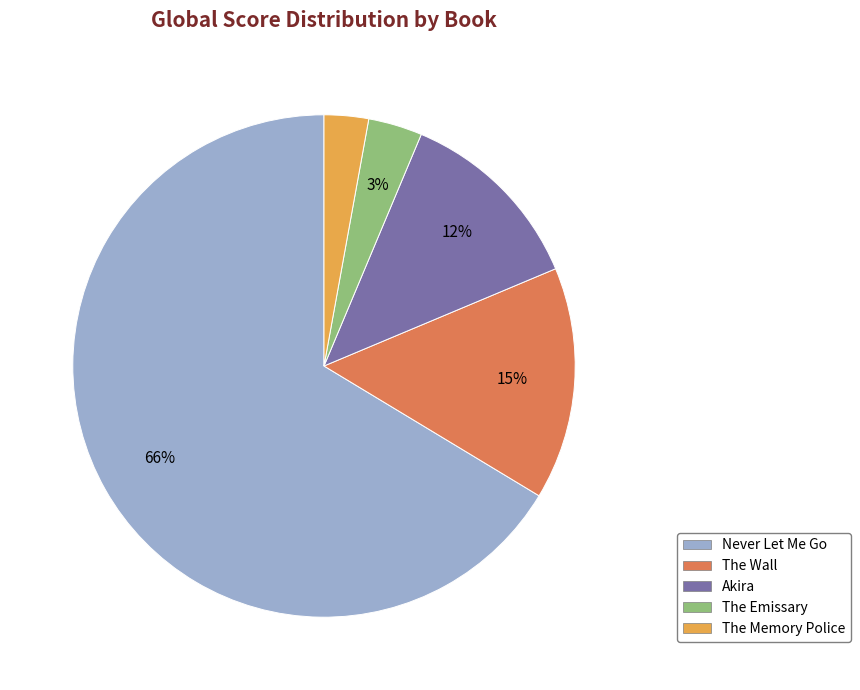

To the nearest percent, what is the difference between the largest and smallest slice percentages?

64%